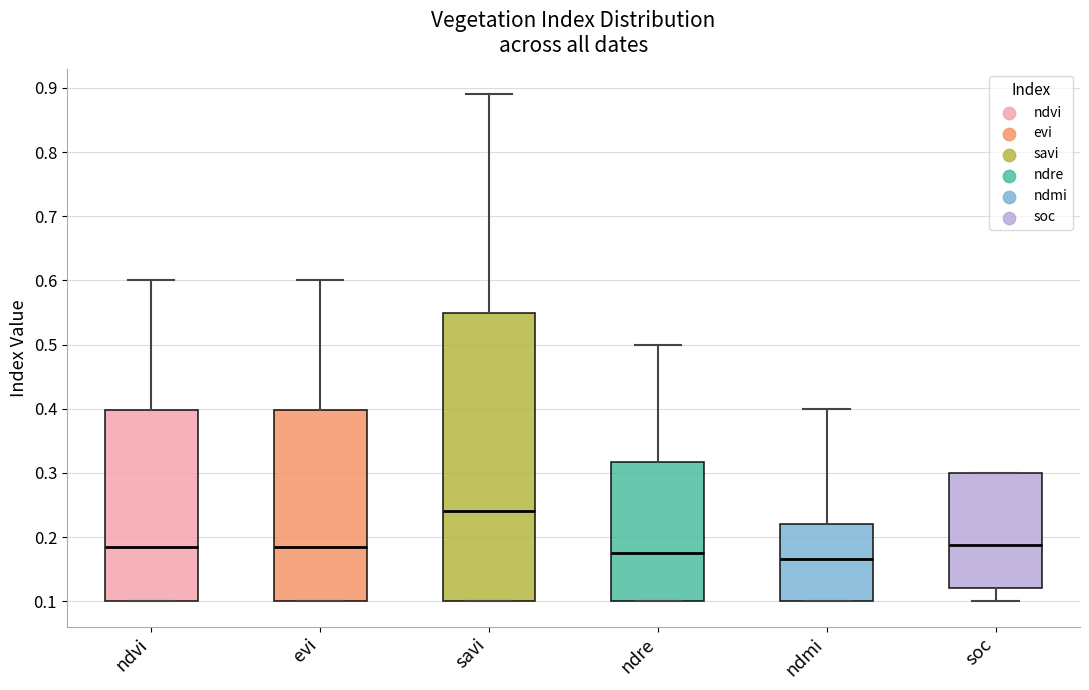

Comparing the boxes themselves (not the whiskers), which one is the tallest?

savi